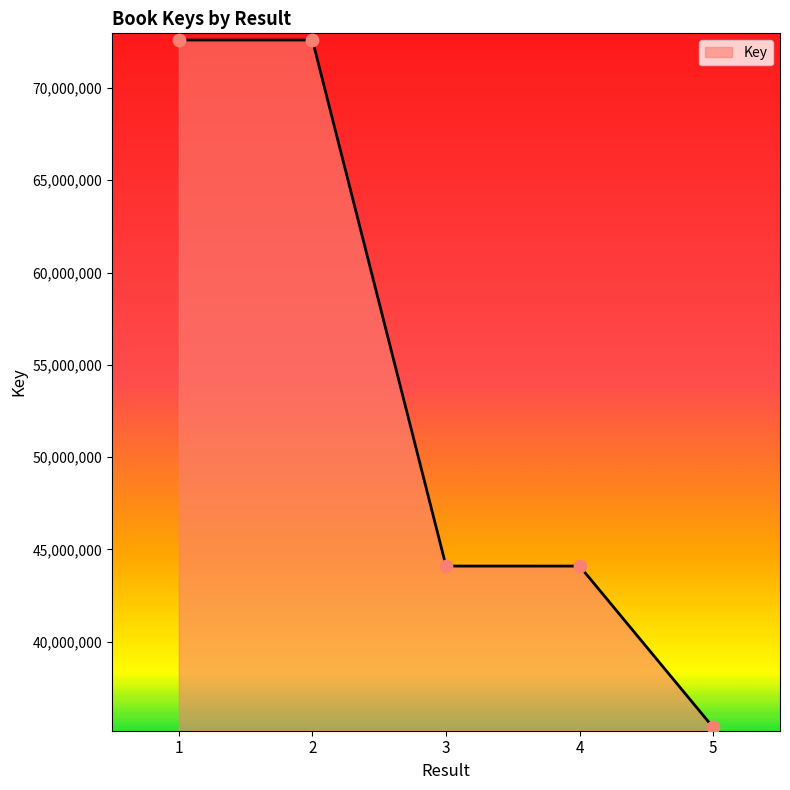

What is the change in value from 2 to 4?

-28486222